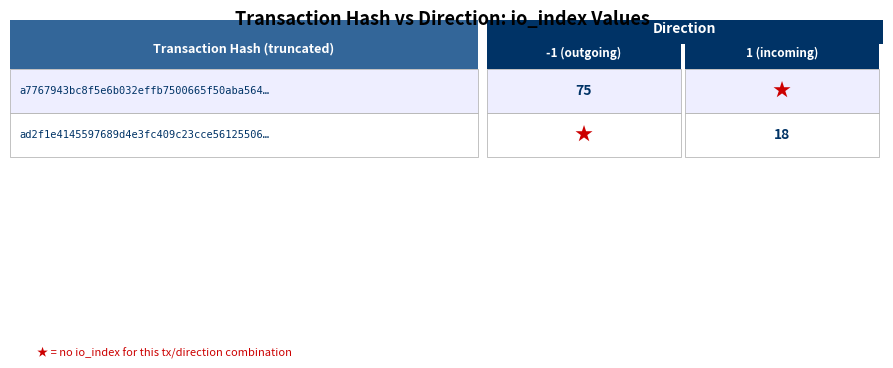

True or false: a7767943bc8f5e6b032effb7500665f50aba564 has a value of -1 at direction.

True